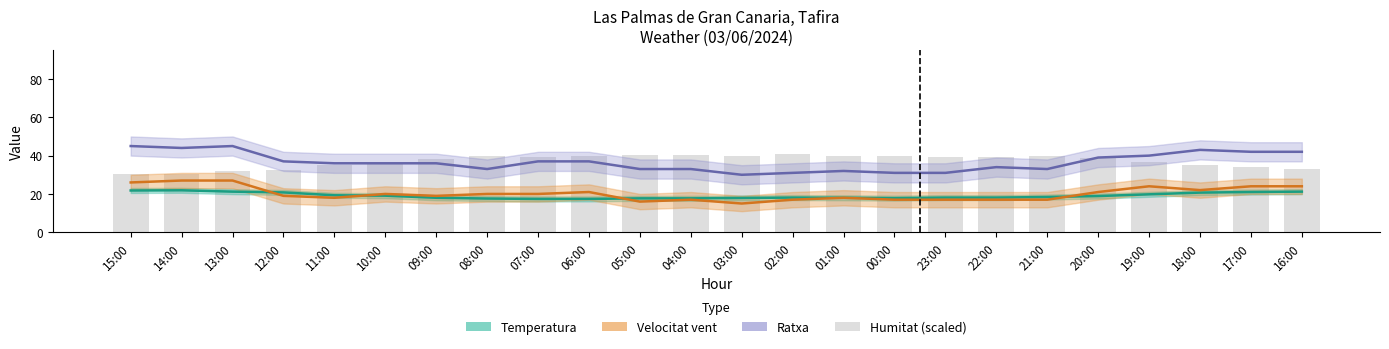

What is the difference between the Velocitat vent (km/h) values at 07:00 and 16:00?

4.0